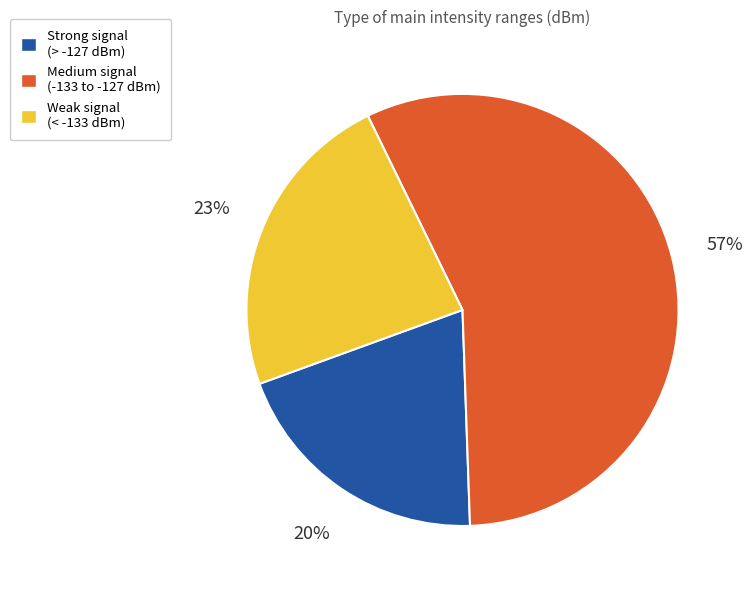

To the nearest percent, what is the average slice percentage?

33%